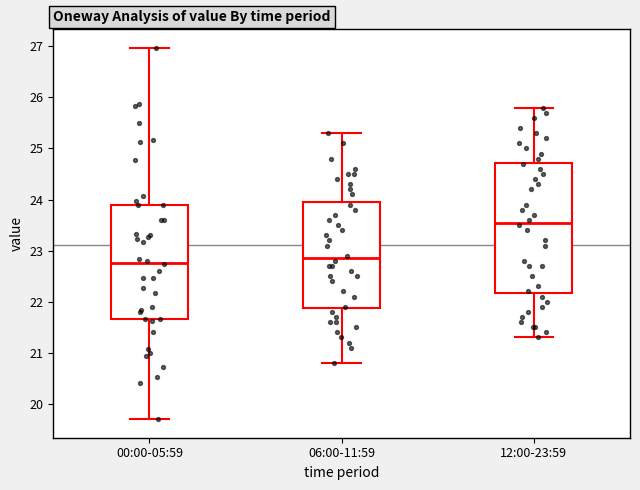

Reading left to right, read every box against the y-axis: the position of its median line, the range the box covers, and the ends of its whiskers. The values are not printed on the chart, so give them approximately, as read against the axis.

00:00-05:59: median 22.8, box 21.7 to 23.9, whiskers 19.7 to 27.0
06:00-11:59: median 22.9, box 21.9 to 24.0, whiskers 20.8 to 25.3
12:00-23:59: median 23.6, box 22.2 to 24.7, whiskers 21.3 to 25.8